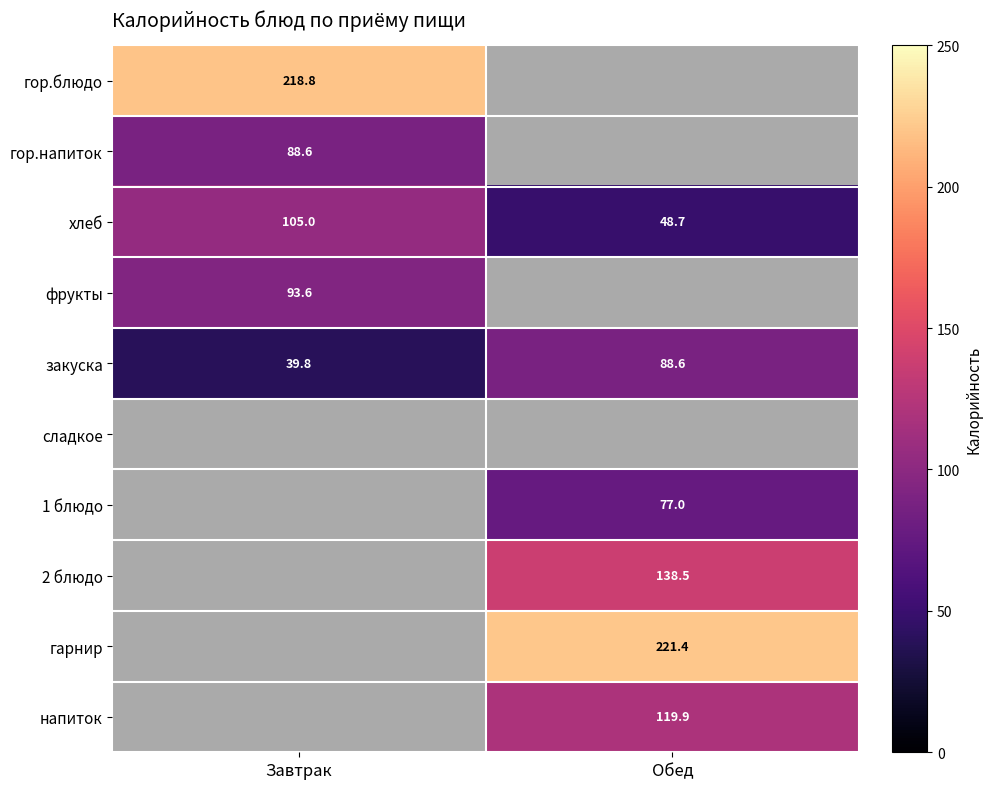

The value of хлеб at Обед is 48.7. True or false?

True